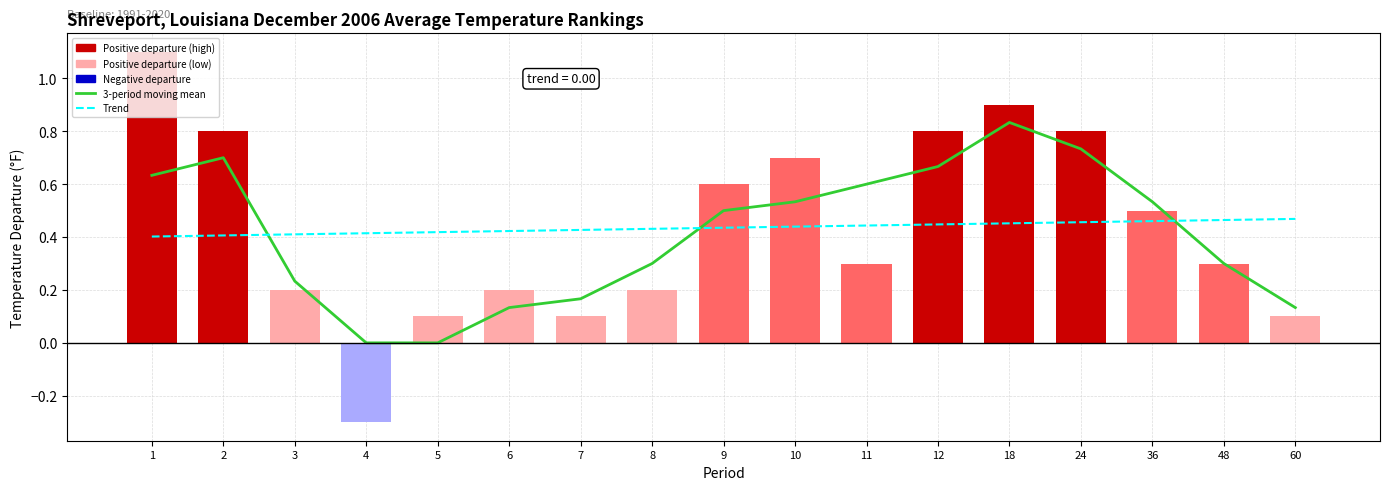

Reading right to left, what are all the values shown in this chart?

3-period moving mean: 60=0.1	48=0.3	36=0.5	24=0.7	18=0.8	12=0.7	11=0.6	10=0.5	9=0.5	8=0.3	7=0.2	6=0.1	5=0.0	4=0.0	3=0.2	2=0.7	1=0.6
Trend: 60=0.5	48=0.5	36=0.5	24=0.5	18=0.5	12=0.4	11=0.4	10=0.4	9=0.4	8=0.4	7=0.4	6=0.4	5=0.4	4=0.4	3=0.4	2=0.4	1=0.4
Departure: 60=0.1	48=0.3	36=0.5	24=0.8	18=0.9	12=0.8	11=0.3	10=0.7	9=0.6	8=0.2	7=0.1	6=0.2	5=0.1	4=-0.3	3=0.2	2=0.8	1=1.1